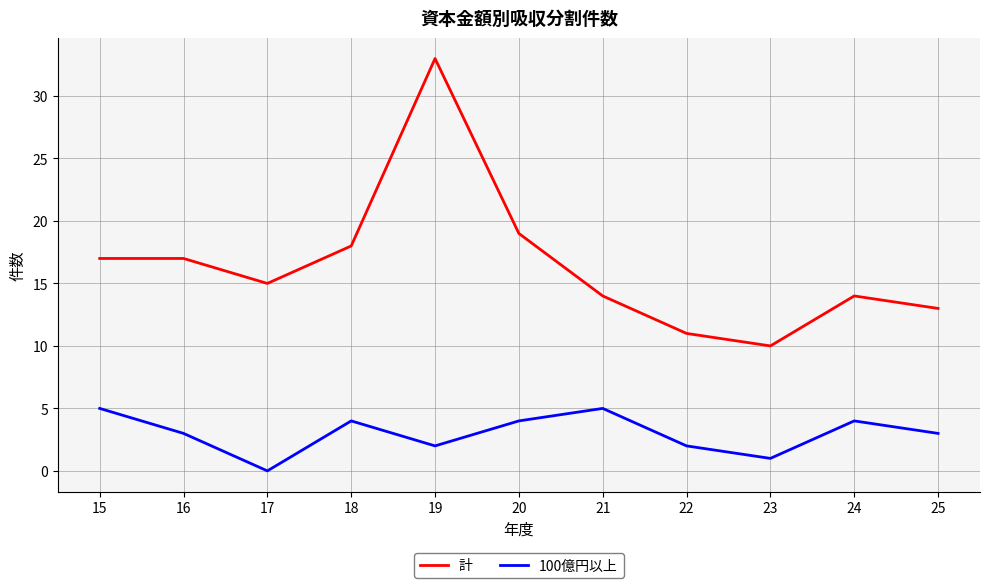

Reading right to left, transcribe all the data shown in this chart.

計: 13	14	10	11	14	19	33	18	15	17	17
100億円以上: 3	4	1	2	5	4	2	4	0	3	5